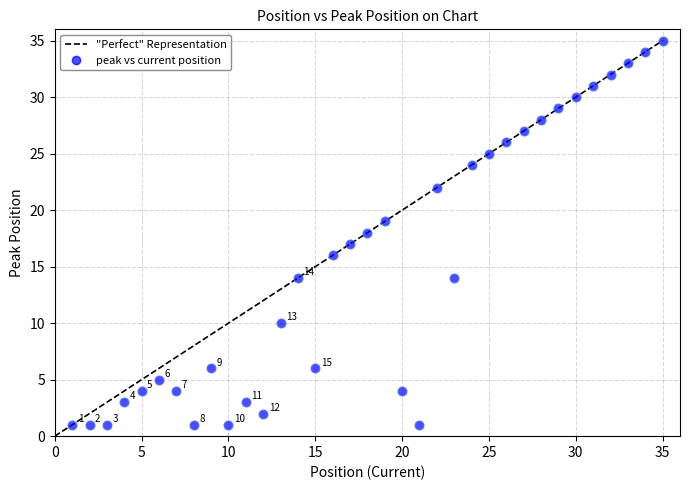

What is the range of Y values (max minus min)?

34